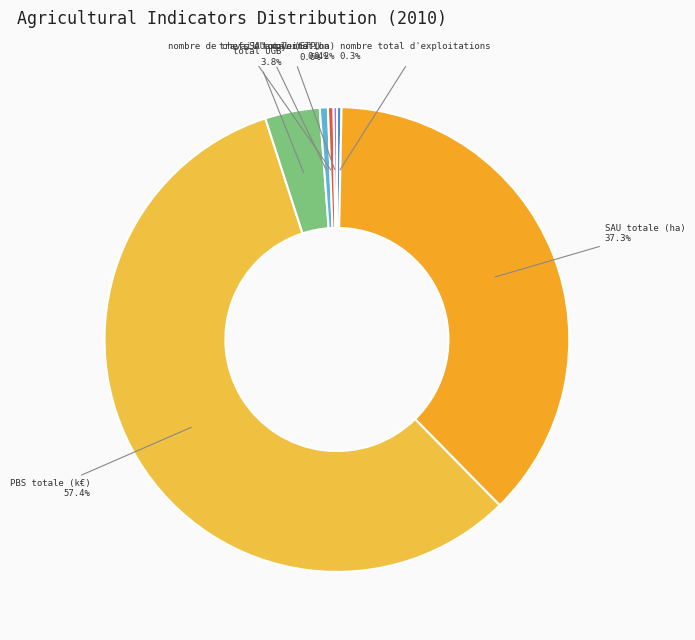

Which category has the biggest portion of the pie?

PBS totale (k€)